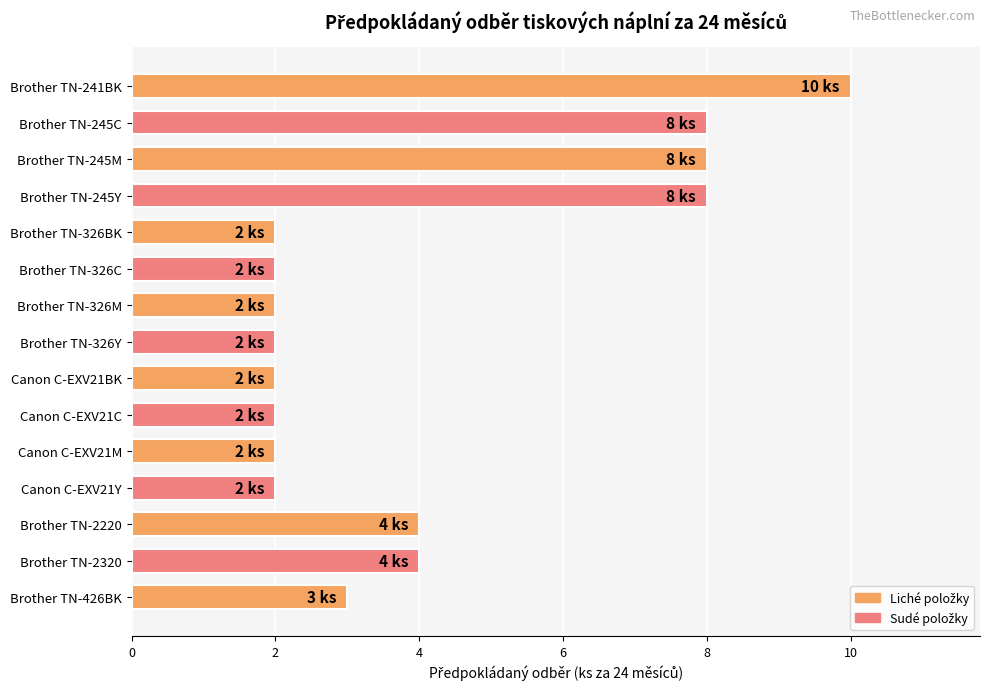

What is the average value?

4